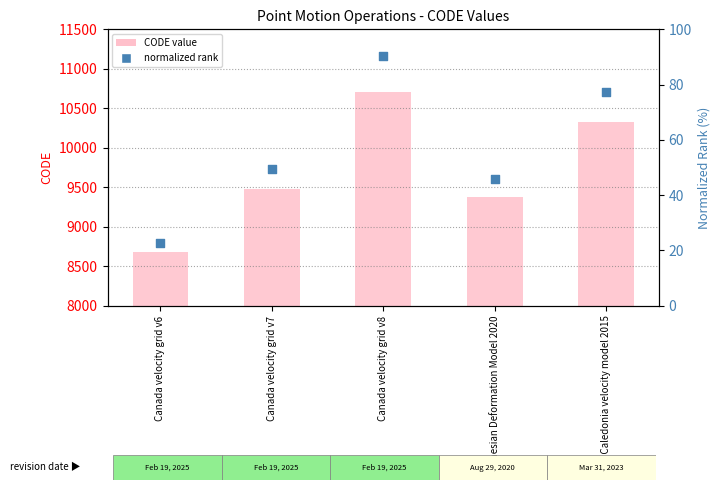

At which category is the sum across all series the highest?

Canada velocity grid v8